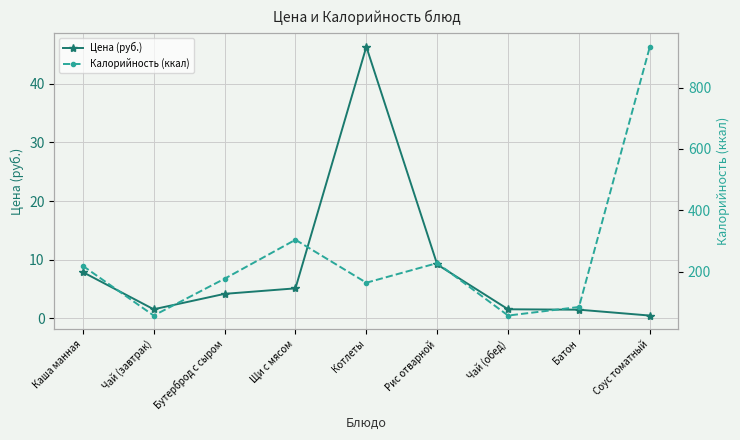

Which has a higher value, Батон or Каша манная?

Каша манная